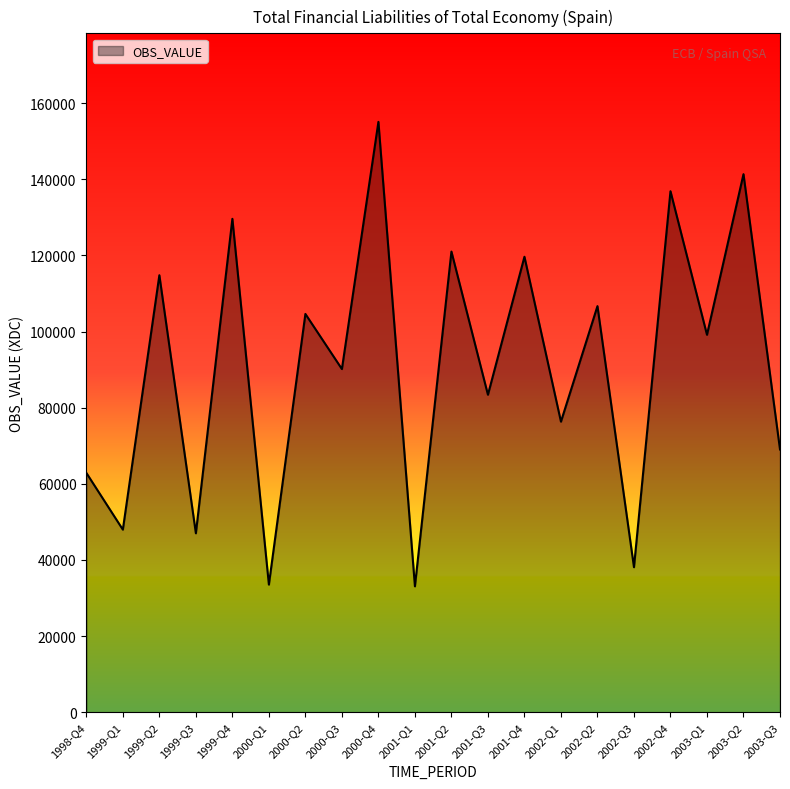

What is the change in value from 2001-Q4 to 2002-Q4?

+17218